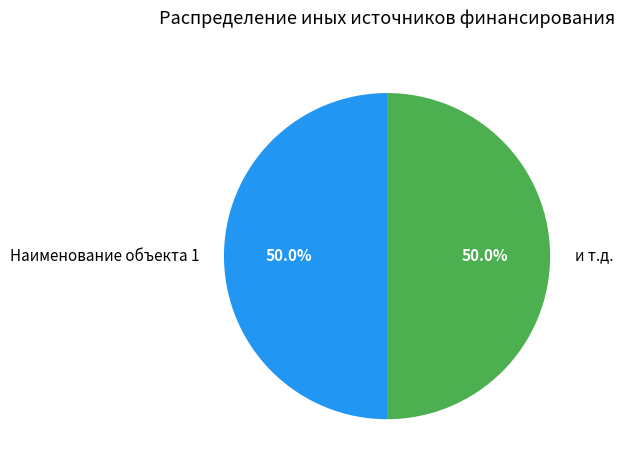

What percentage do и т.д. and Наименование объекта 1 together represent?

100.0%